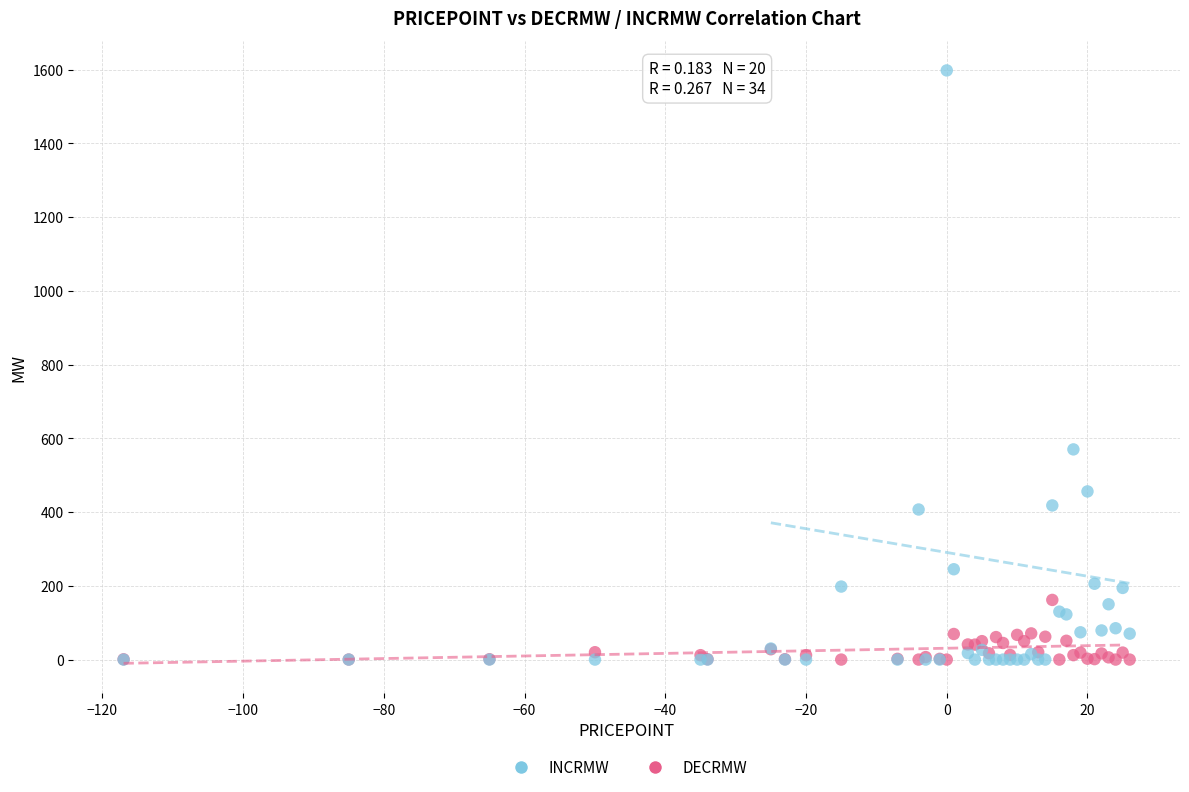

In the INCRMW series, what Y value is closest to 798?

570.0